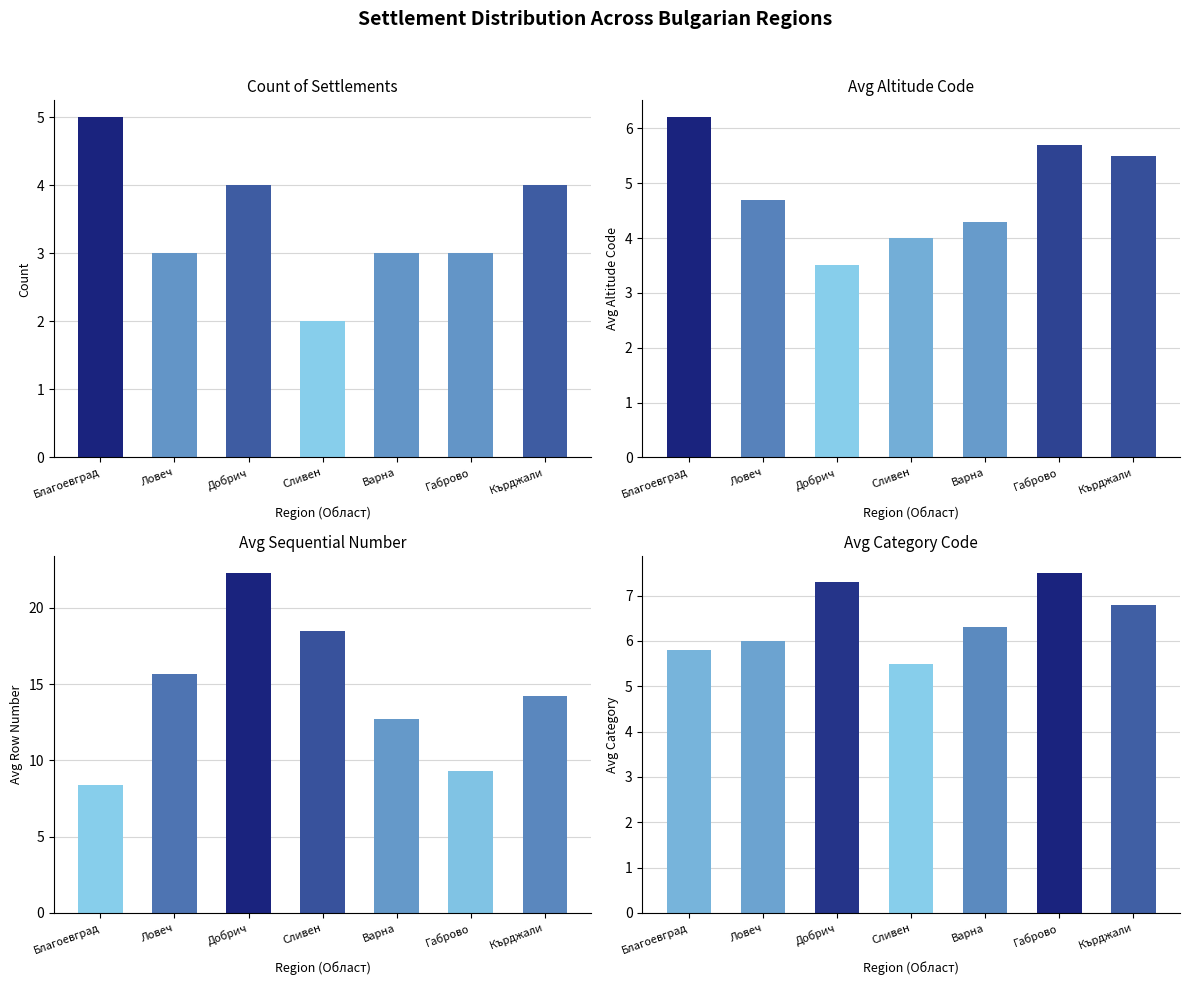

Reading left to right, what are all the values shown in this chart?

Count: Благоевград=5.0	Ловеч=3.0	Добрич=4.0	Сливен=2.0	Варна=3.0	Габрово=3.0	Кърджали=4.0
Avg_Altitude_Code: Благоевград=6.2	Ловеч=4.7	Добрич=3.5	Сливен=4.0	Варна=4.3	Габрово=5.7	Кърджали=5.5
Avg_Row_Num: Благоевград=8.4	Ловеч=15.7	Добрич=22.3	Сливен=18.5	Варна=12.7	Габрово=9.3	Кърджали=14.2
Avg_Category: Благоевград=5.8	Ловеч=6.0	Добрич=7.3	Сливен=5.5	Варна=6.3	Габрово=7.5	Кърджали=6.8